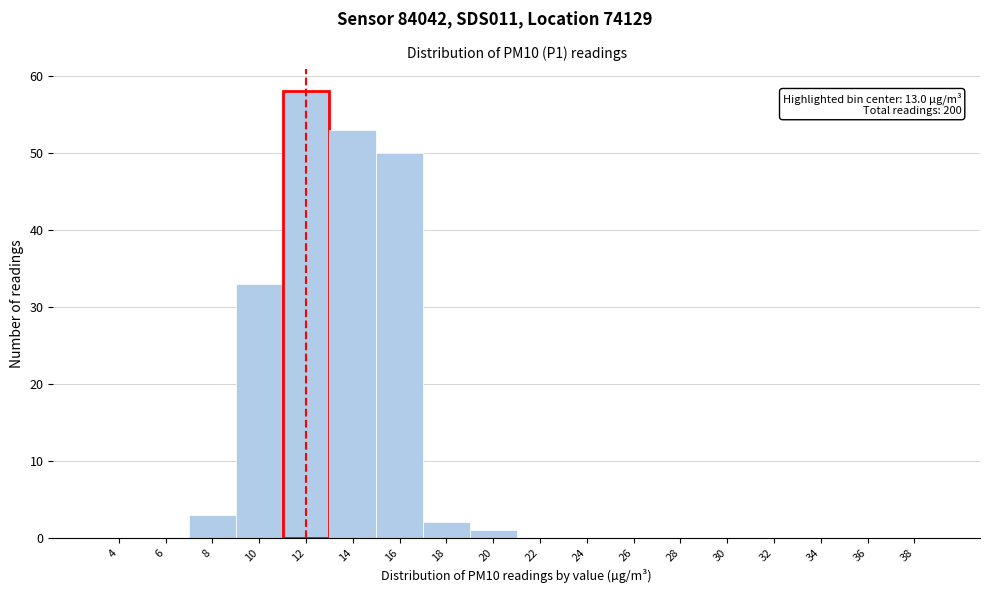

Reading left to right, transcribe all the data shown in this chart.

4=0	6=0	8=3	10=33	12=58	14=53	16=50	18=2	20=1	22=0	24=0	26=0	28=0	30=0	32=0	34=0	36=0	38=0